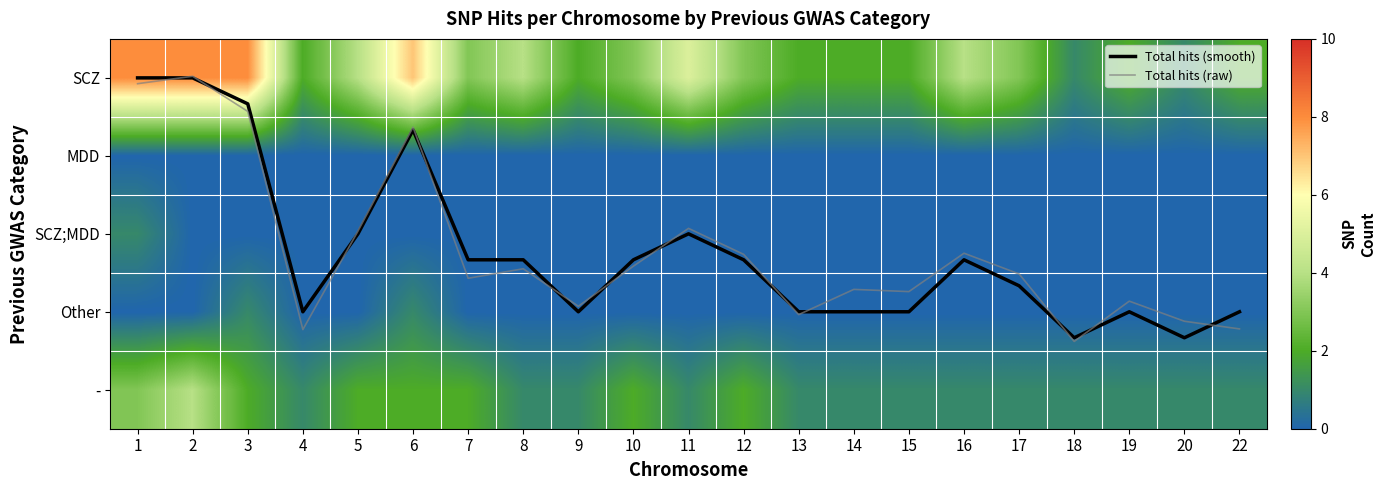

Which category has the highest value in the SCZ series?

1